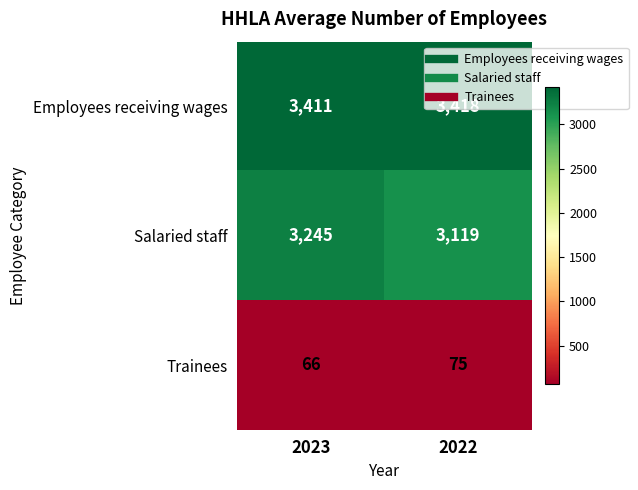

Is it true that Employees receiving wages equals 2327 at 2023?

False